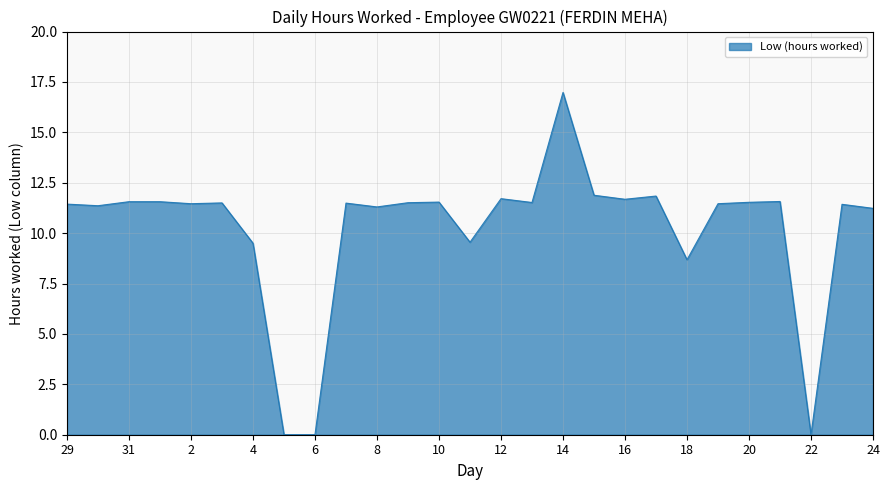

What is the difference between the maximum and minimum values?

17.0